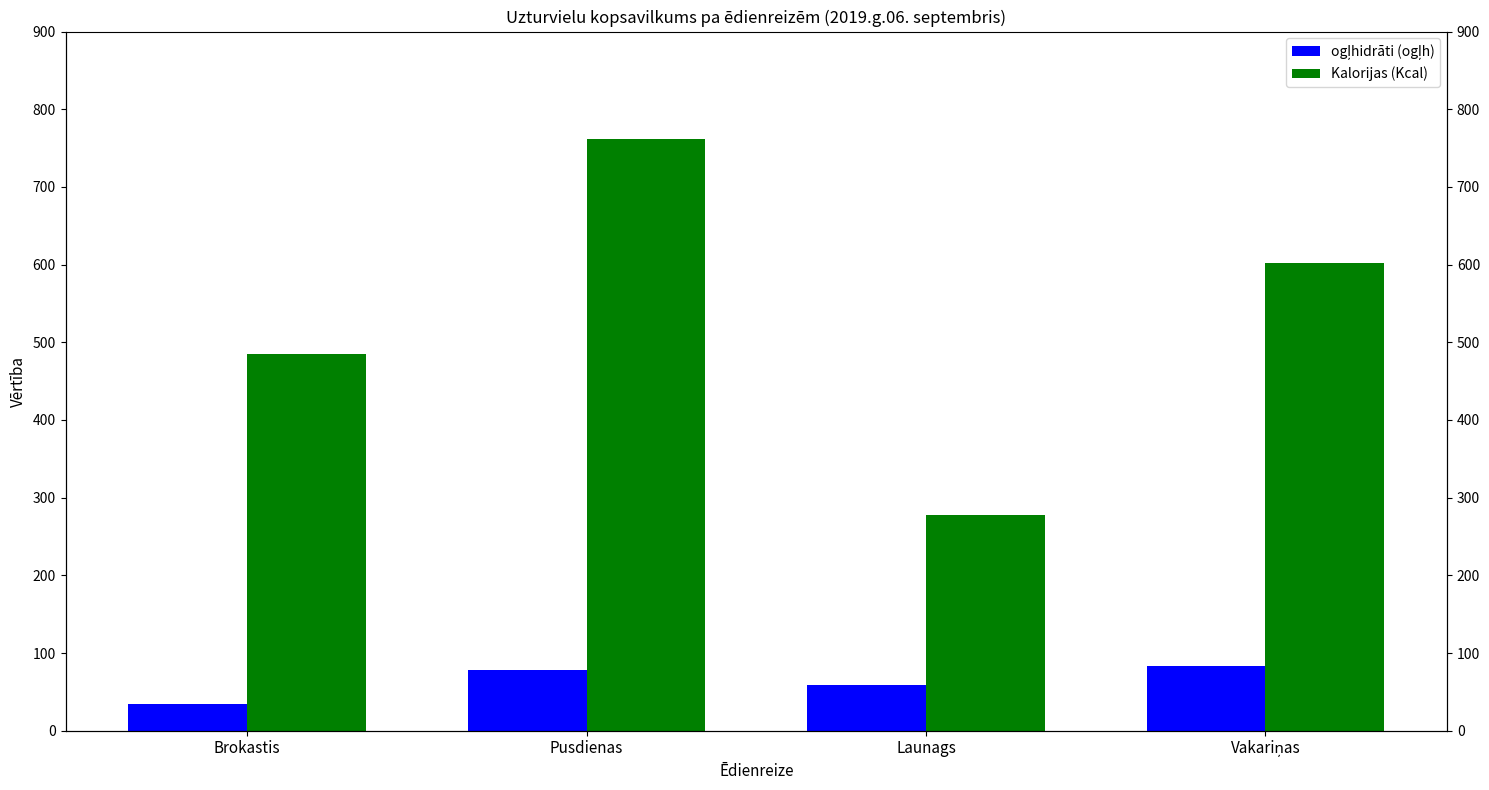

Which category has the highest value in the Kalorijas (Kcal) series?

Pusdienas